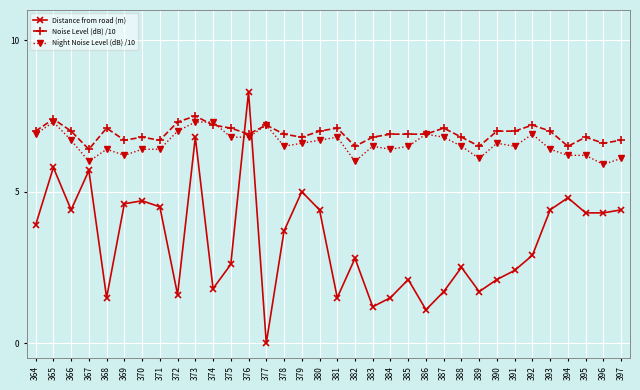

Reading left to right, list all the values displayed in this chart.

Distance from road (m): 364=3.9	365=5.8	366=4.4	367=5.7	368=1.5	369=4.6	370=4.7	371=4.5	372=1.6	373=6.8	374=1.8	375=2.6	376=8.3	377=0.0	378=3.7	379=5.0	380=4.4	381=1.5	382=2.8	383=1.2	384=1.5	385=2.1	386=1.1	387=1.7	388=2.5	389=1.7	390=2.1	391=2.4	392=2.9	393=4.4	394=4.8	395=4.3	396=4.3	397=4.4
Noise Level (dB) /10: 364=7.0	365=7.4	366=7.0	367=6.4	368=7.1	369=6.7	370=6.8	371=6.7	372=7.3	373=7.5	374=7.2	375=7.1	376=6.9	377=7.2	378=6.9	379=6.8	380=7.0	381=7.1	382=6.5	383=6.8	384=6.9	385=6.9	386=6.9	387=7.1	388=6.8	389=6.5	390=7.0	391=7.0	392=7.2	393=7.0	394=6.5	395=6.8	396=6.6	397=6.7
Night Noise Level (dB) /10: 364=6.9	365=7.3	366=6.7	367=6.0	368=6.4	369=6.2	370=6.4	371=6.4	372=7.0	373=7.3	374=7.3	375=6.8	376=6.8	377=7.2	378=6.5	379=6.6	380=6.7	381=6.8	382=6.0	383=6.5	384=6.4	385=6.5	386=6.9	387=6.8	388=6.5	389=6.1	390=6.6	391=6.5	392=6.9	393=6.4	394=6.2	395=6.2	396=5.9	397=6.1